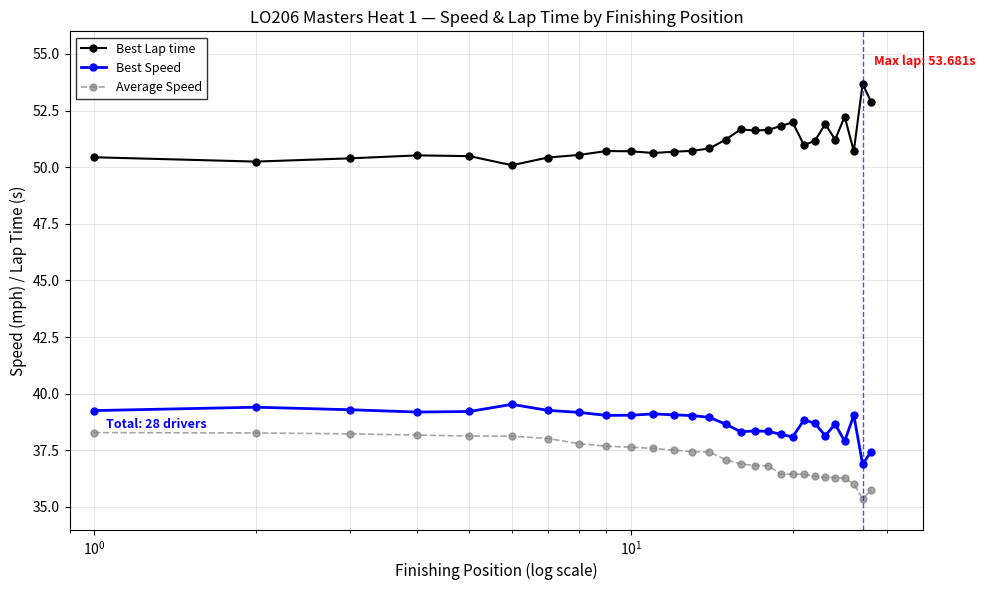

What is the difference between the second highest and minimum values in the Best Lap time series?

2.8